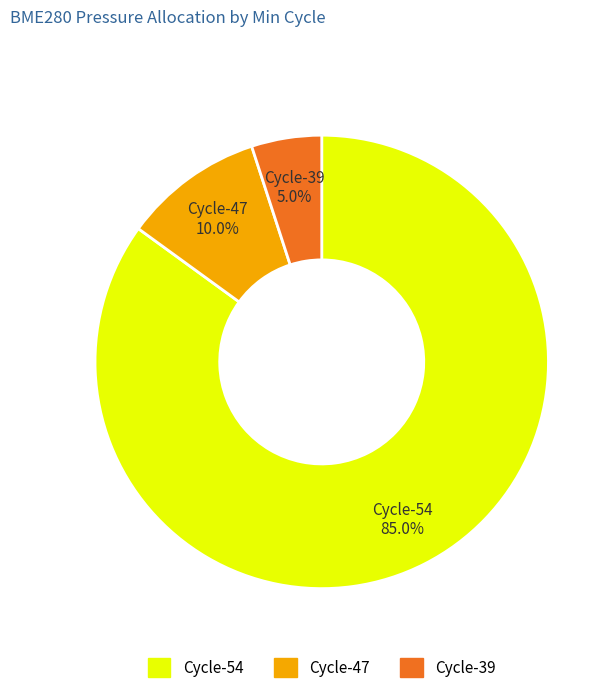

Does any single category account for the majority?

Yes